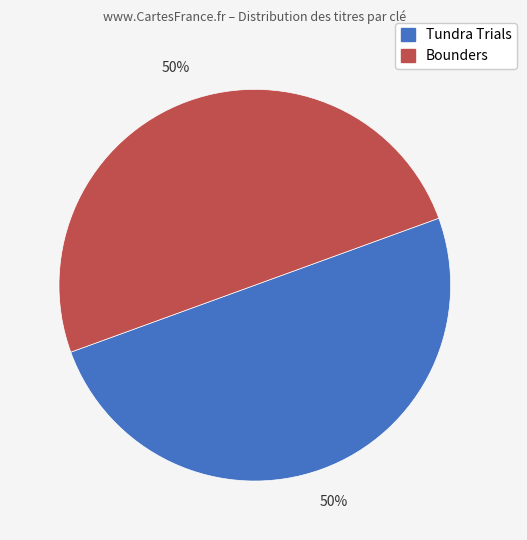

To the nearest percent, what is the average slice percentage?

50%